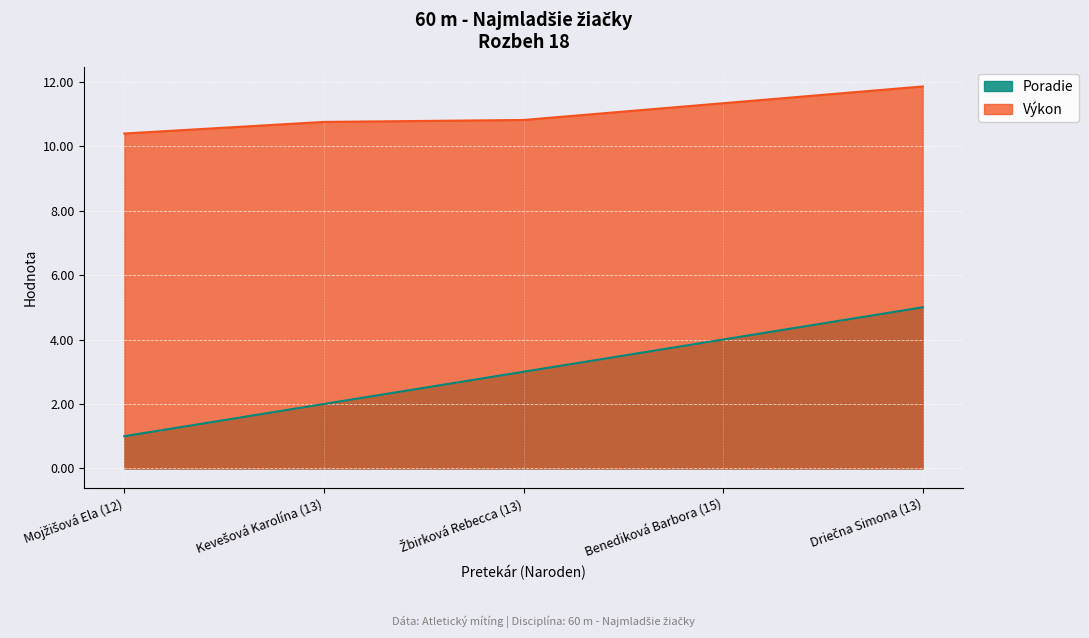

Is it true that Poradie equals 5.6 at Benediková Barbora (15)?

False